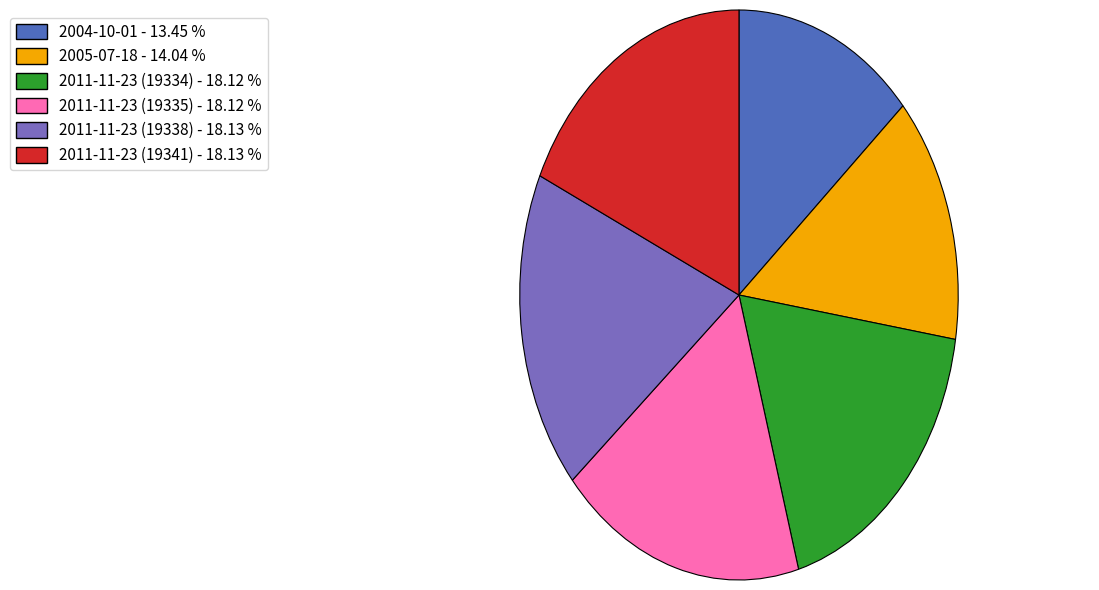

Is it true that 2011-11-23 (19338) is 18% of the pie?

True